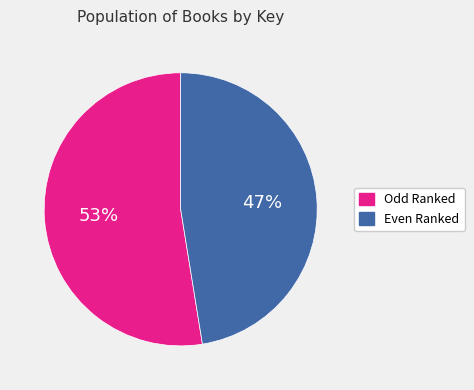

To the nearest percent, what is the average slice percentage?

50%